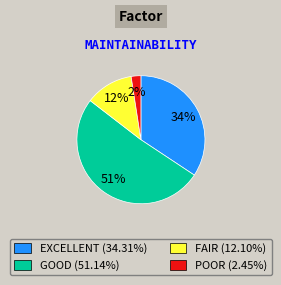

To the nearest percent, what is the difference between the largest and smallest slice percentages?

49%